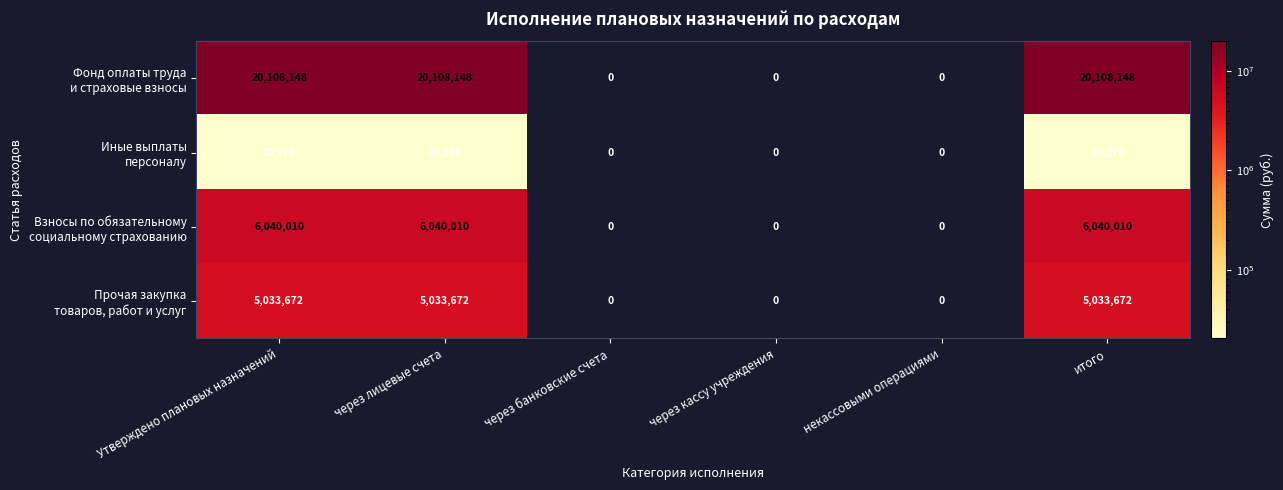

What is the spread (max minus min) of values at итого?

20087878